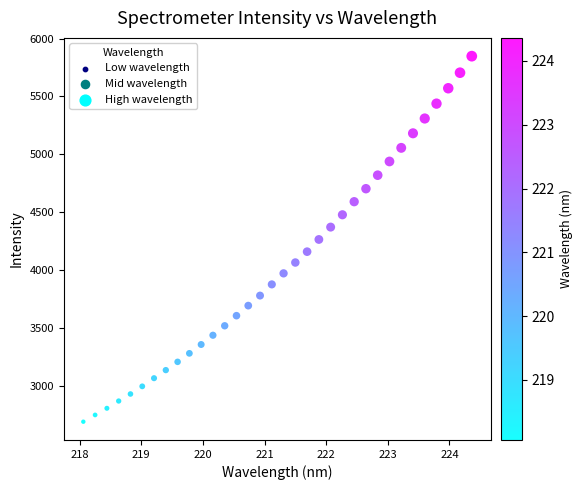

What is the range of X values (max minus min)?

6.3